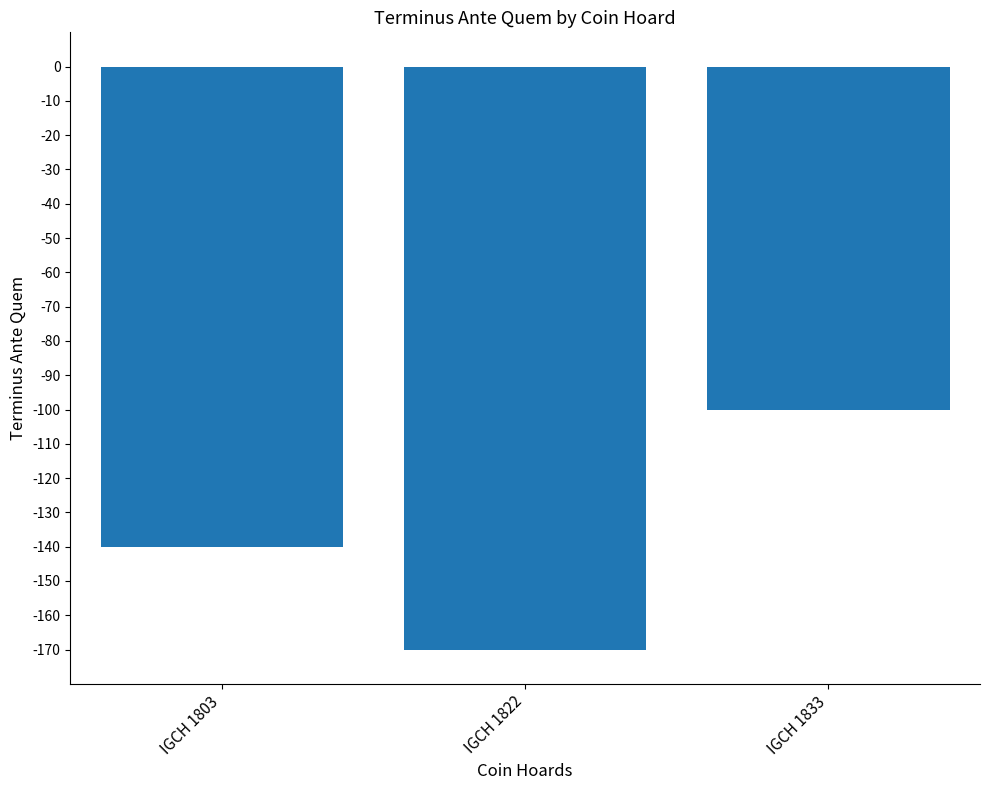

List the labels in order of value, largest first.

IGCH 1833, IGCH 1803, IGCH 1822